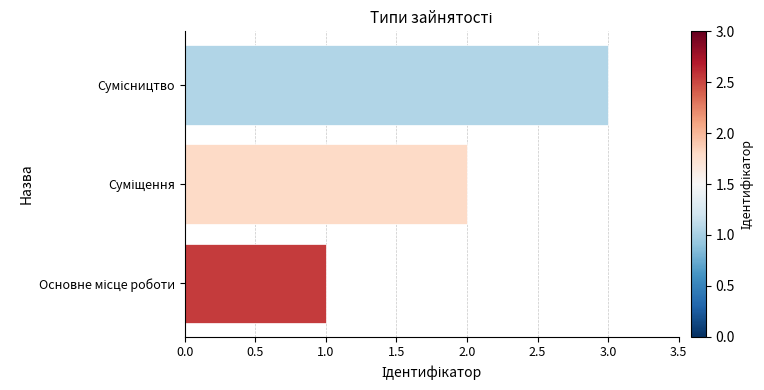

What is the greatest value displayed?

3